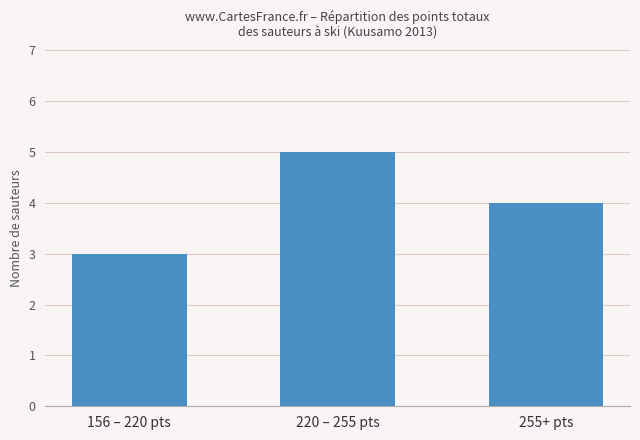

Is it true that the value at 220 – 255 pts is 1?

False